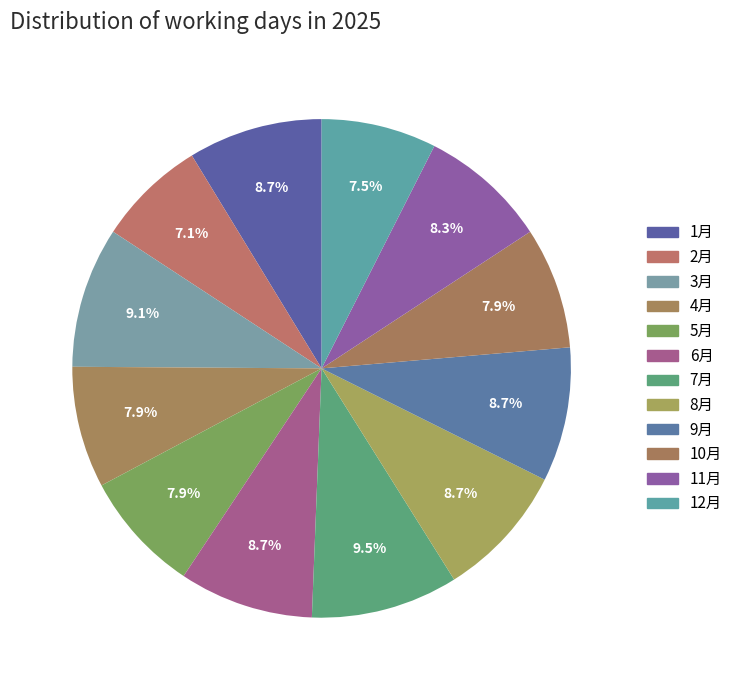

How many slices are in this pie chart?

12